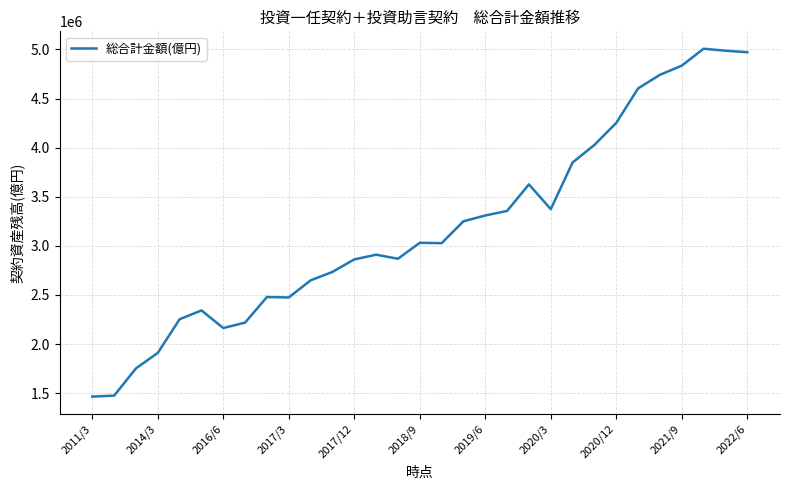

What is the difference between the maximum and minimum values?

3542396.7